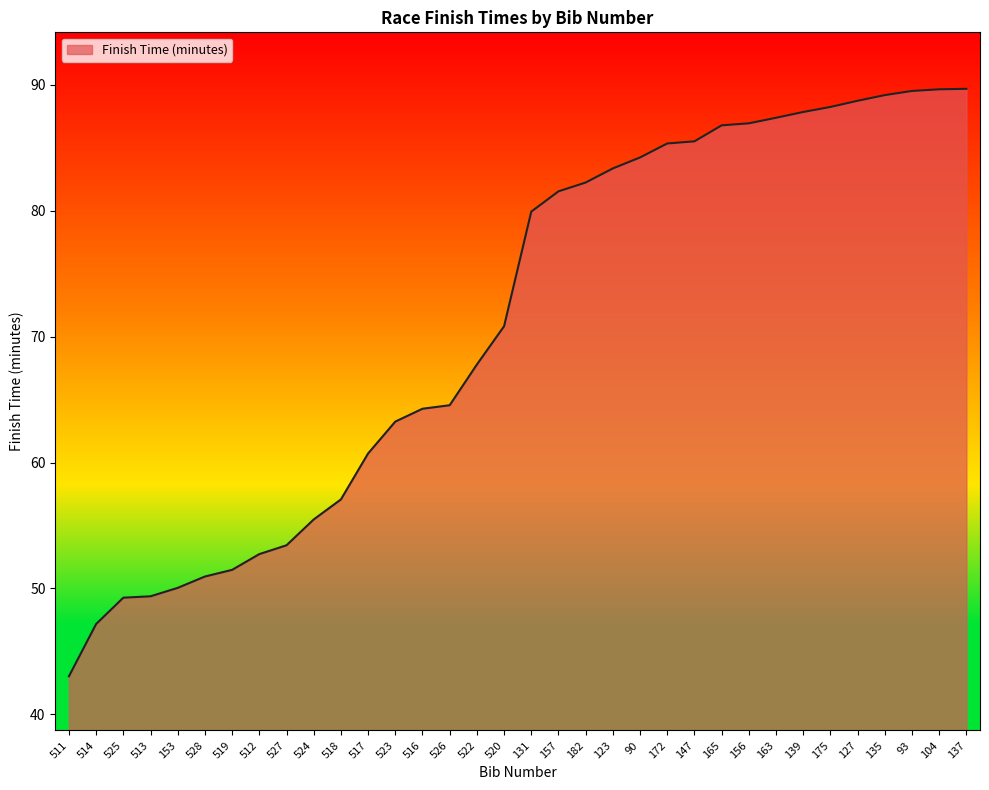

Does the chart display data point markers on the line(s)?

No